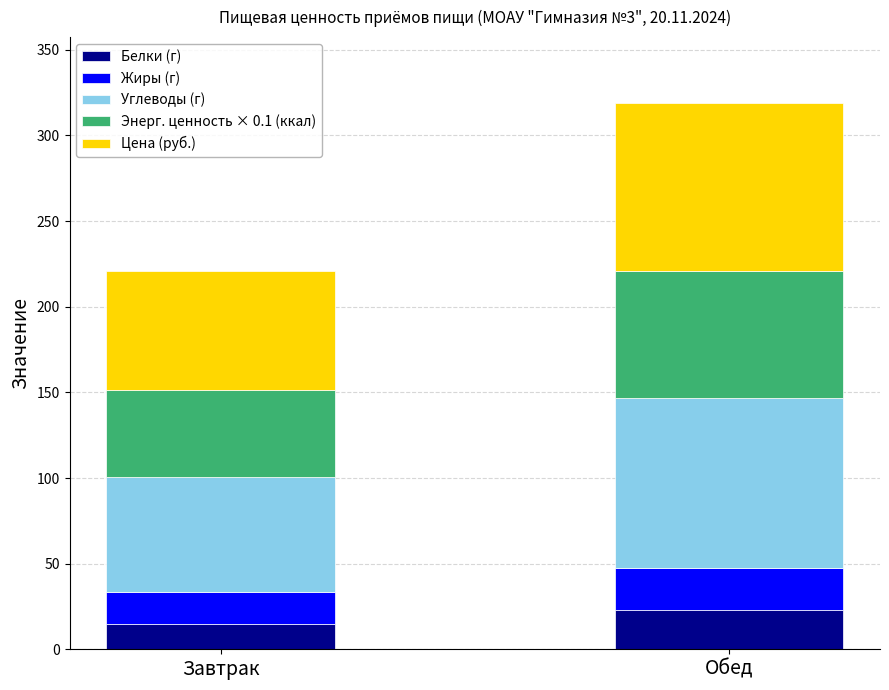

At which label is Белки (г) closest to 18?

Завтрак